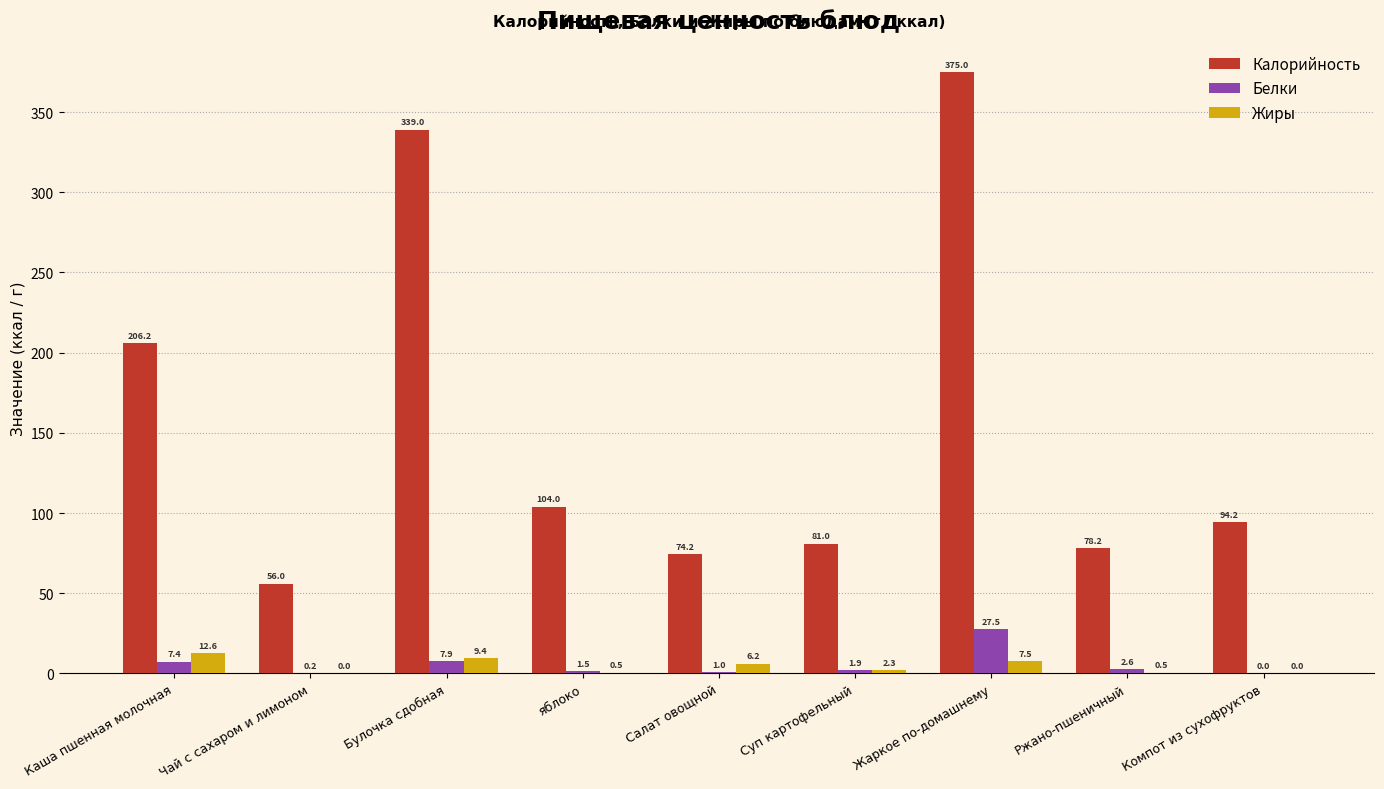

What is the maximum value for Калорийность?

375.0